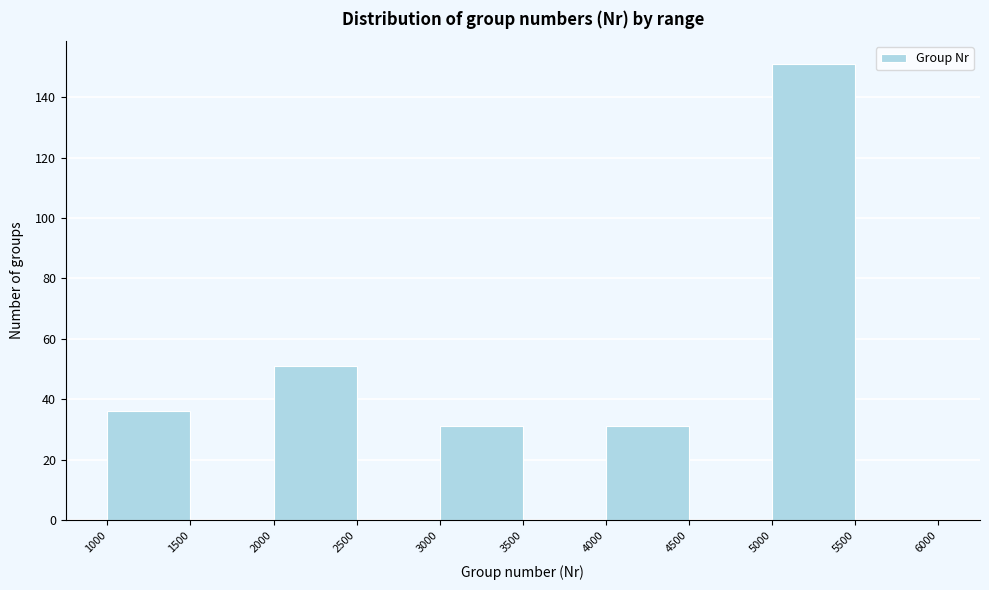

Reading left to right, transcribe this chart: for each bar, give the range it covers on the x-axis and its height. The values are not printed on the chart, so give them approximately, as read against the axis.

1000 to 1500: 36
1500 to 2000: 0
2000 to 2500: 52
2500 to 3000: 0
3000 to 3500: 32
3500 to 4000: 0
4000 to 4500: 32
4500 to 5000: 0
5000 to 5500: 152
5500 to 6000: 0